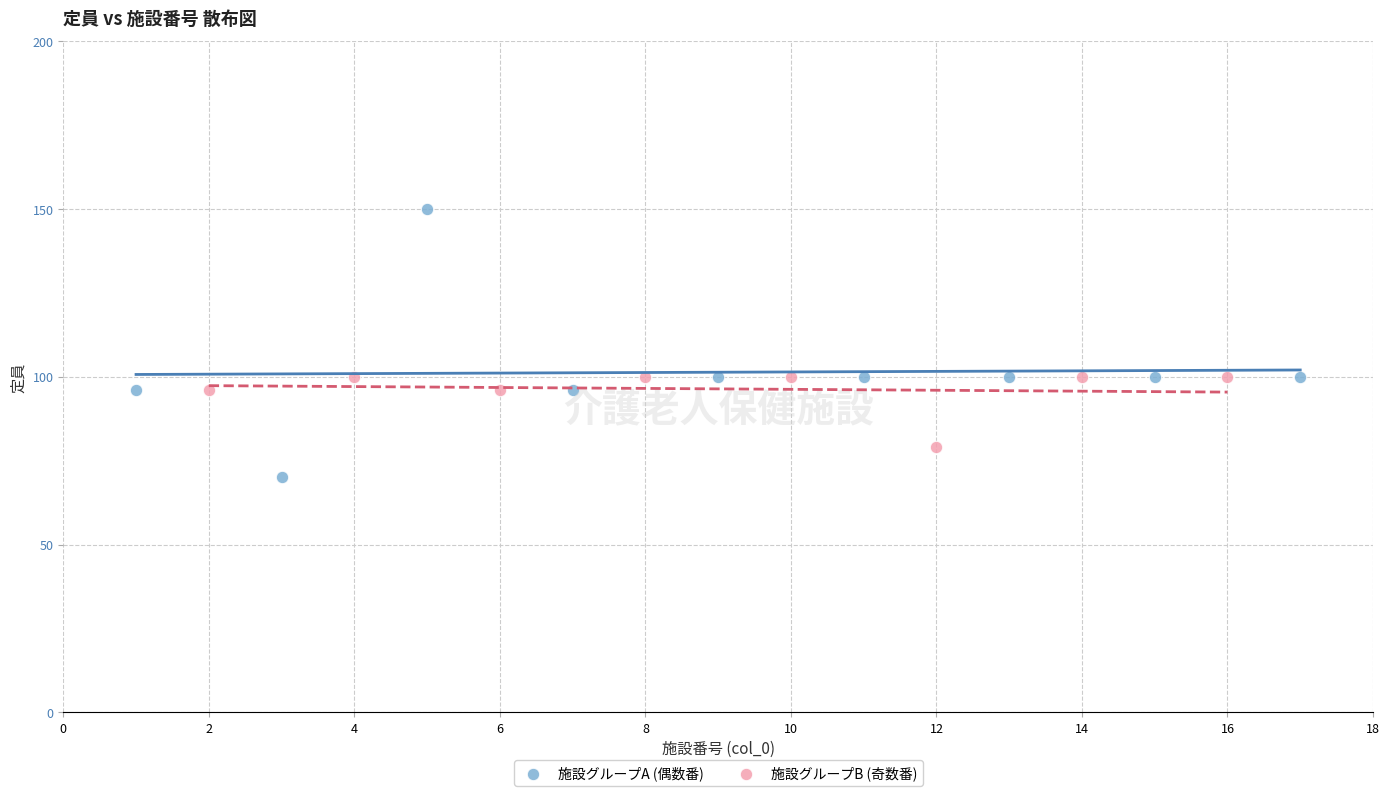

Which series contains the lowest Y value?

施設グループA (偶数番)